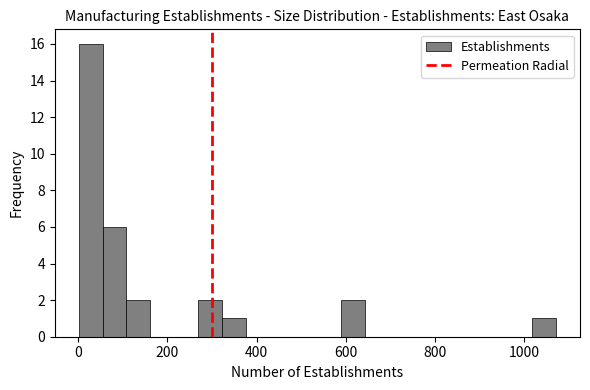

Read against the x-axis, roughly where is the centre of the tallest bar?

20